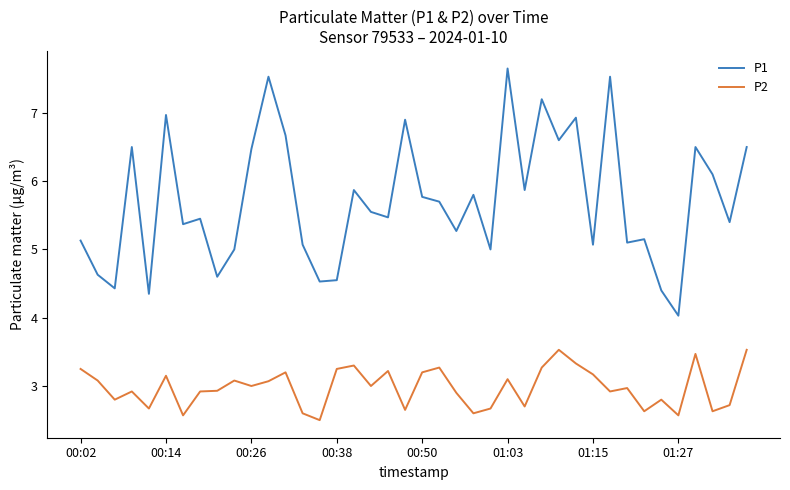

True or false: P2 and P1 cross at least once.

False